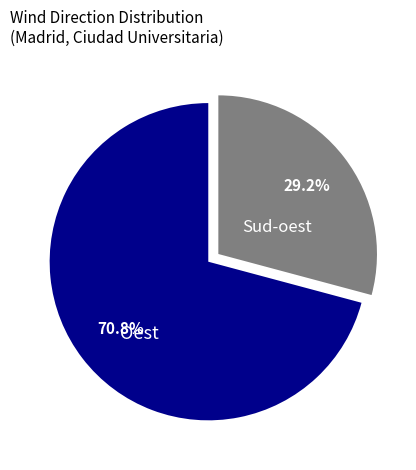

Is there any slice that represents more than half of the pie?

Yes